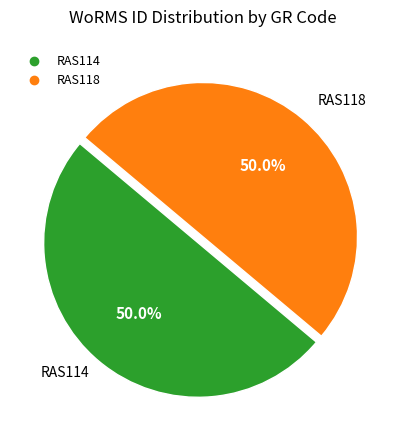

Approximately how many times larger is the value at RAS118 compared to RAS114?

1.0